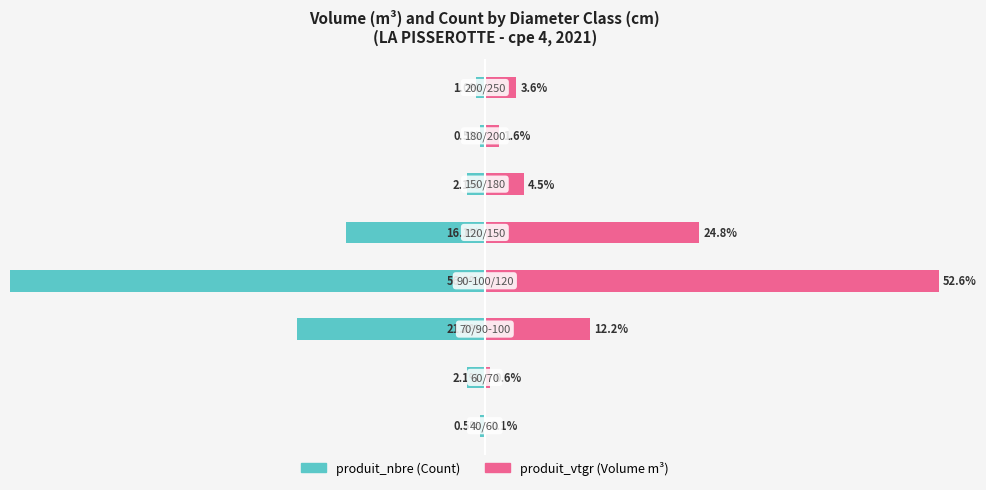

At 7, list the series in order from smallest to largest.

produit_nbre, produit_vtgr